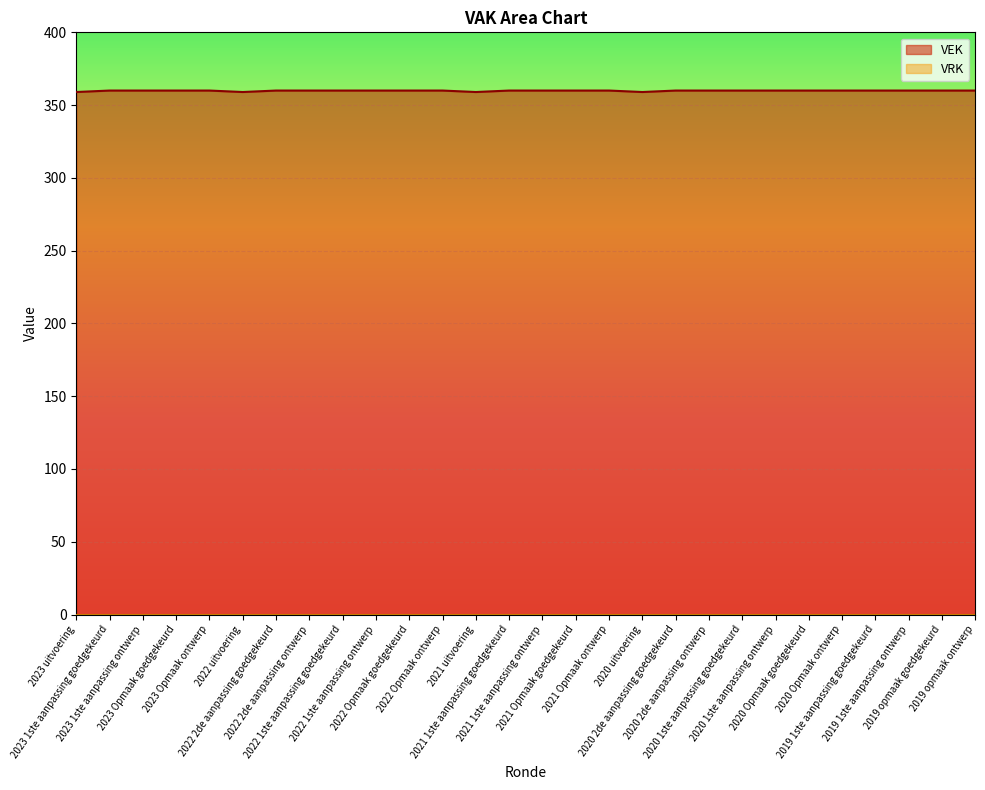

Reading left to right, what are all the values shown in this chart?

359	360	360	360	360	359	360	360	360	360	360	360	359	360	360	360	360	359	360	360	360	360	360	360	360	360	360	360